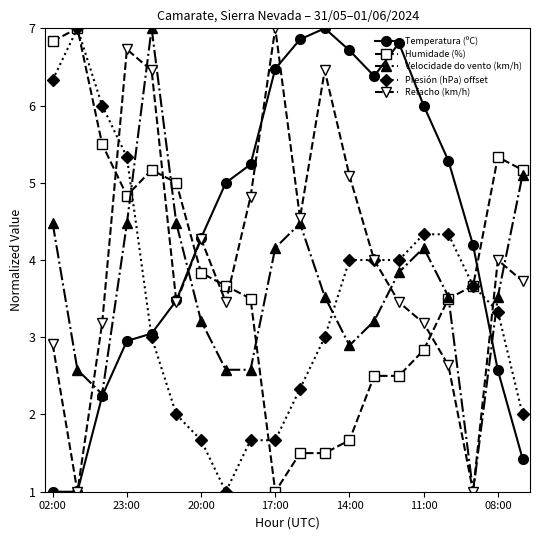

True or false: Humidade (%) and Temperatura (ºC) cross at least once.

True